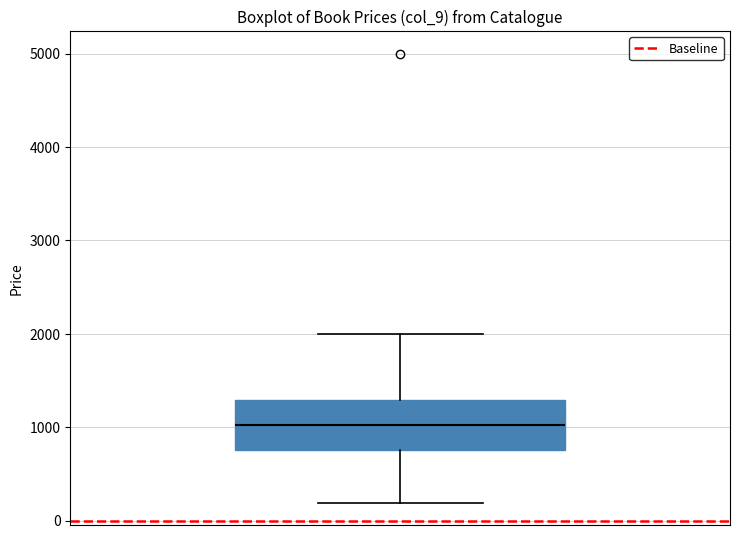

Where does the median line of the box sit on the y-axis? The values are not printed on the chart, so give them approximately, as read against the axis.

1000